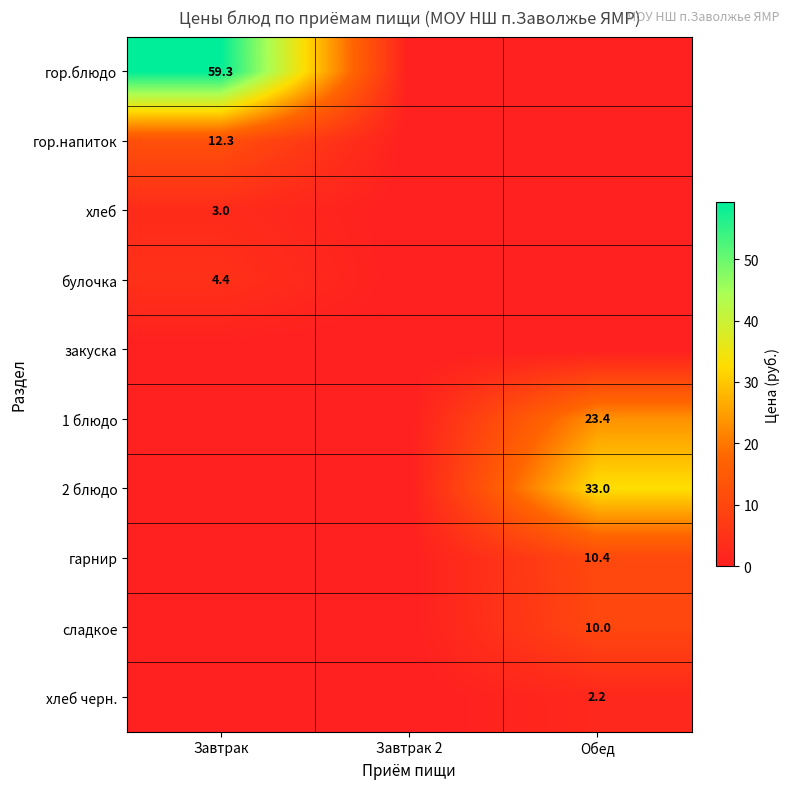

At which category is the sum across all series the highest?

Завтрак